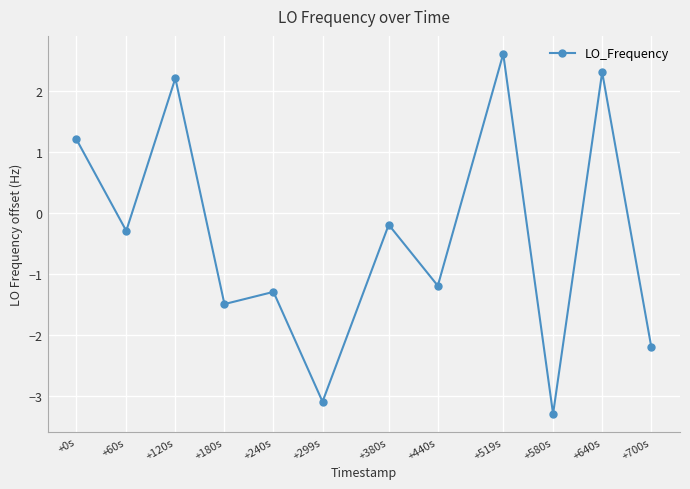

Count the number of data series in this chart.

1